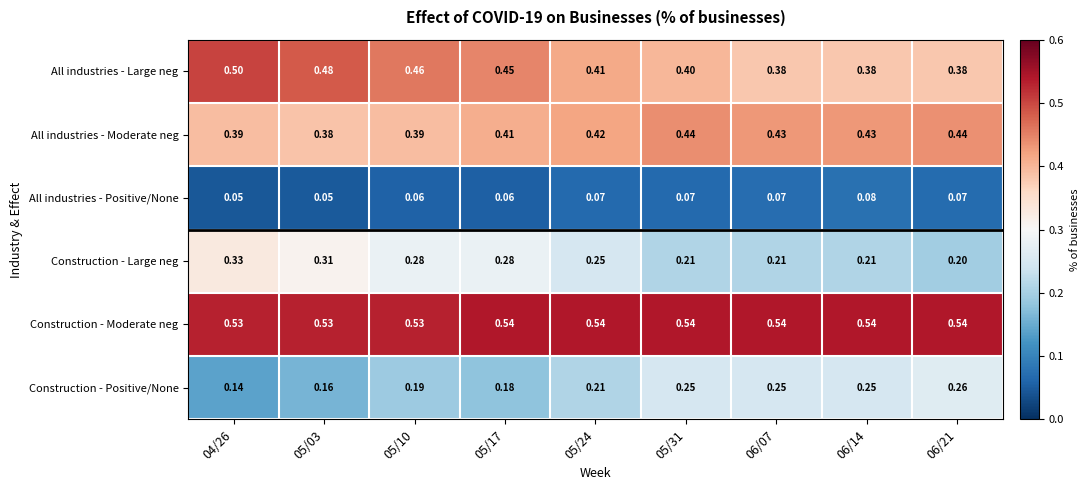

At 06/21, list the series in order from largest to smallest.

Construction - Moderate neg, All industries - Moderate neg, All industries - Large neg, Construction - Positive/None, Construction - Large neg, All industries - Positive/None